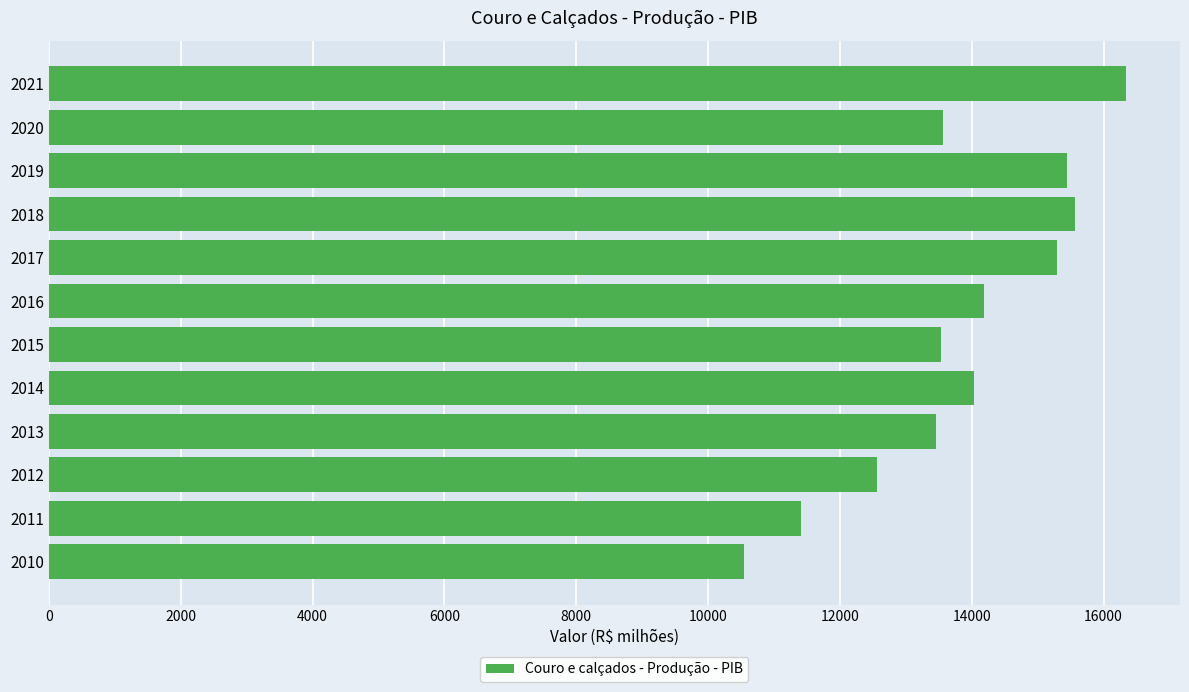

Which category has the lowest value across all series?

2010